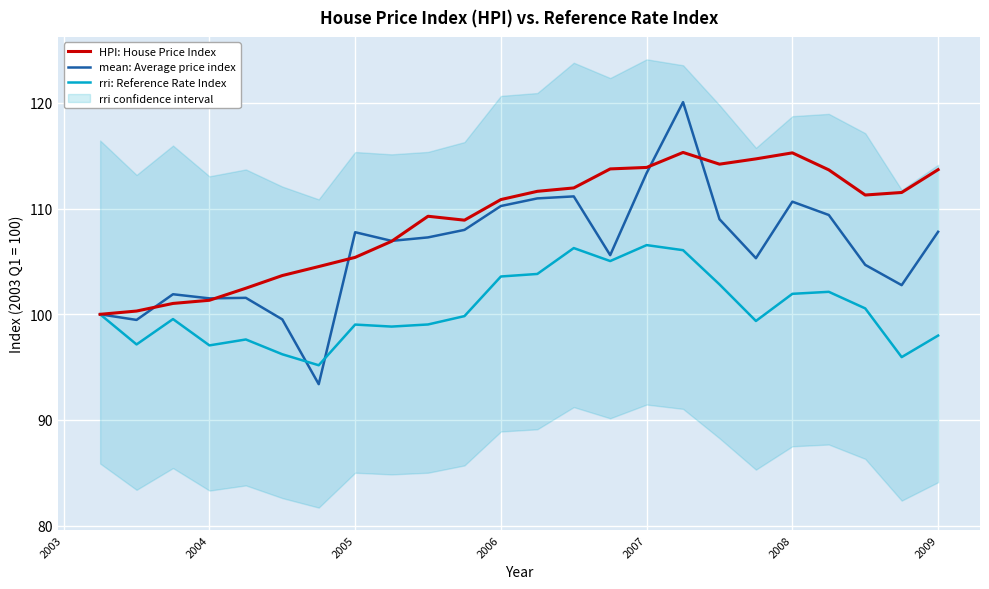

The value of rri: Reference Rate Index at 2007 is 106.5. True or false?

True